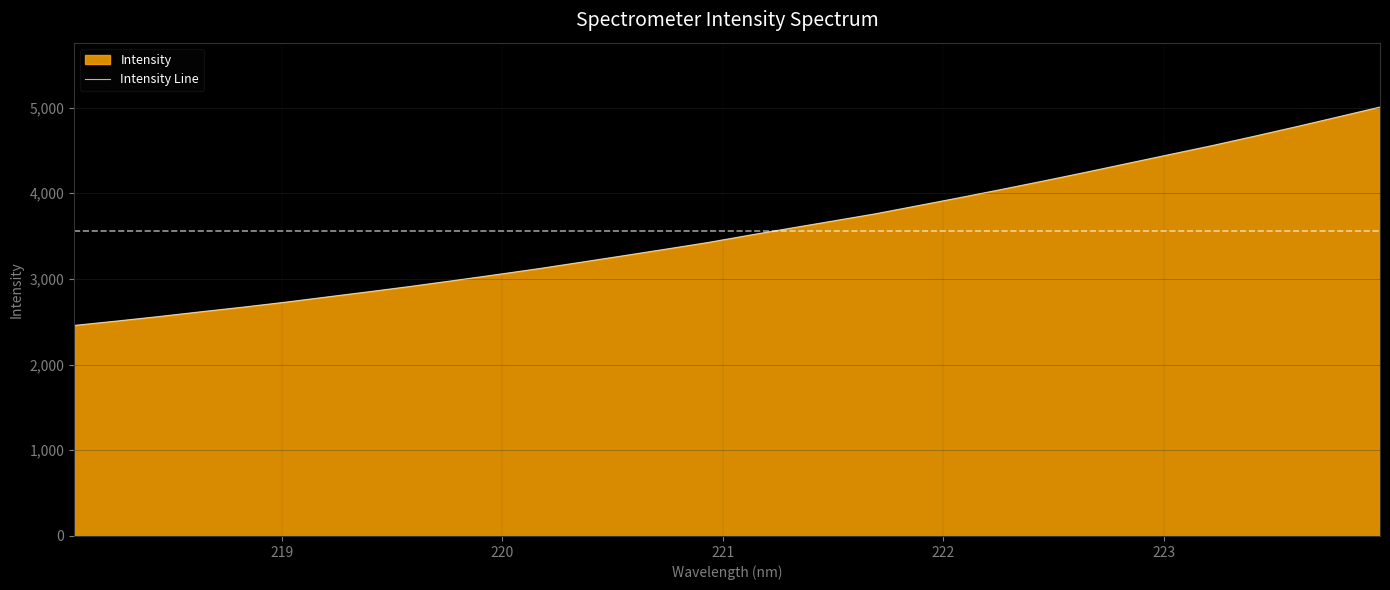

What is the maximum value shown in the chart?

5006.0